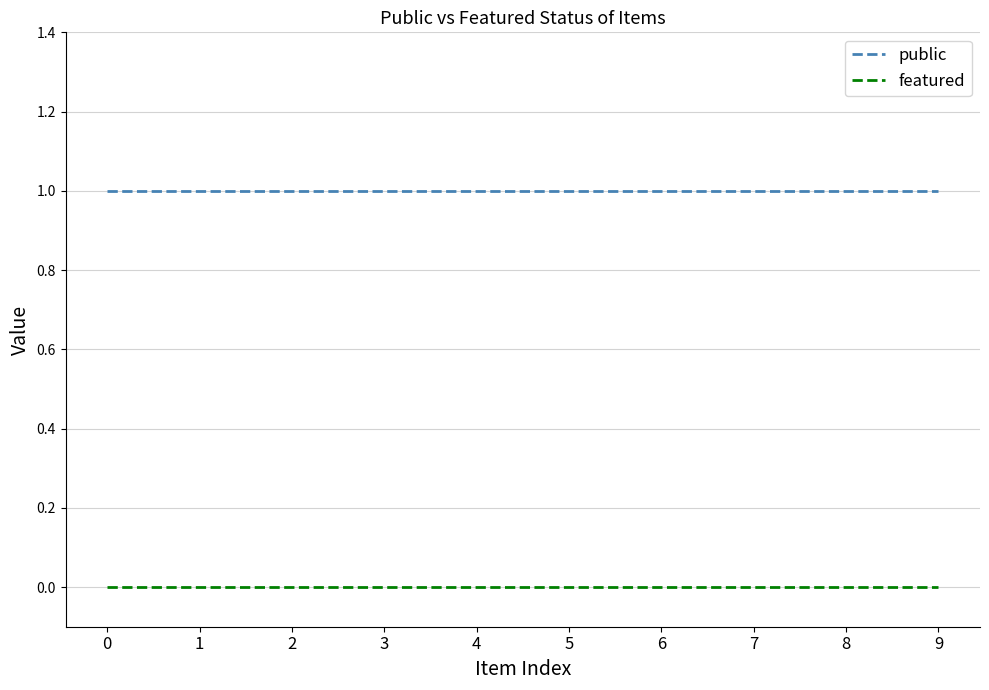

What is the sum of the public values at 9 and 1?

2